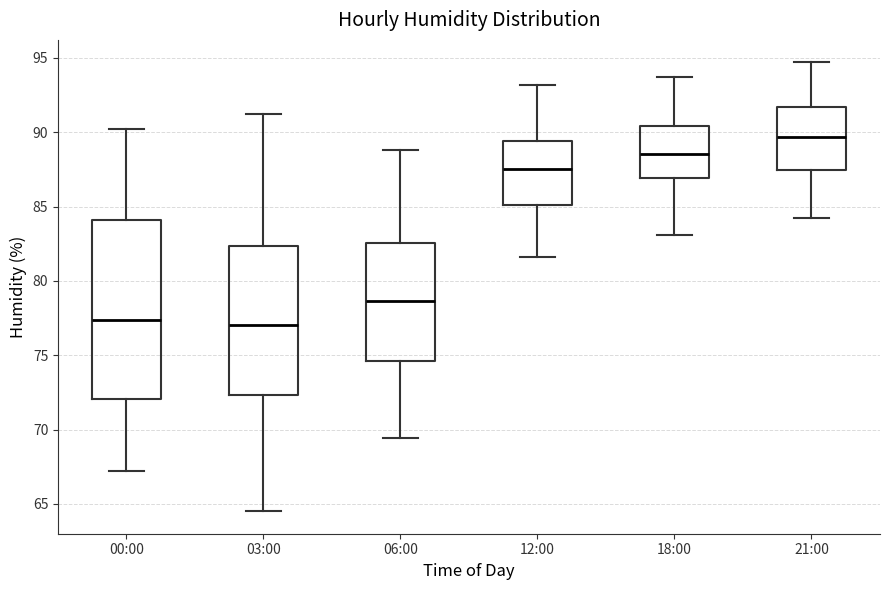

Where does the lower whisker of the box for 12:00 end on the y-axis? The values are not printed on the chart, so give them approximately, as read against the axis.

81.5